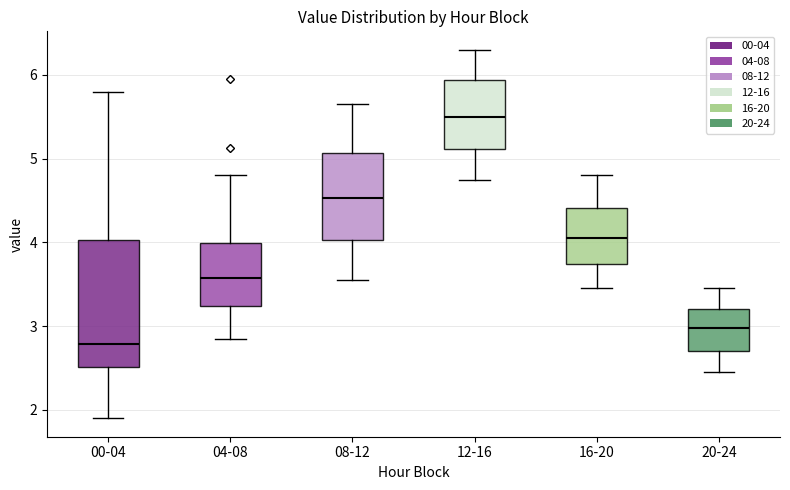

Reading left to right, transcribe this box plot: for each box, give where its median line is, the range the box spans, and where its two whiskers end, as read against the y-axis. The values are not printed on the chart, so give them approximately, as read against the axis.

00-04: median 2.8, box 2.5 to 4.0, whiskers 1.9 to 5.8
04-08: median 3.6, box 3.2 to 4.0, whiskers 2.9 to 4.8
08-12: median 4.5, box 4.0 to 5.1, whiskers 3.6 to 5.7
12-16: median 5.5, box 5.1 to 5.9, whiskers 4.8 to 6.3
16-20: median 4.1, box 3.7 to 4.4, whiskers 3.5 to 4.8
20-24: median 3.0, box 2.7 to 3.2, whiskers 2.5 to 3.5